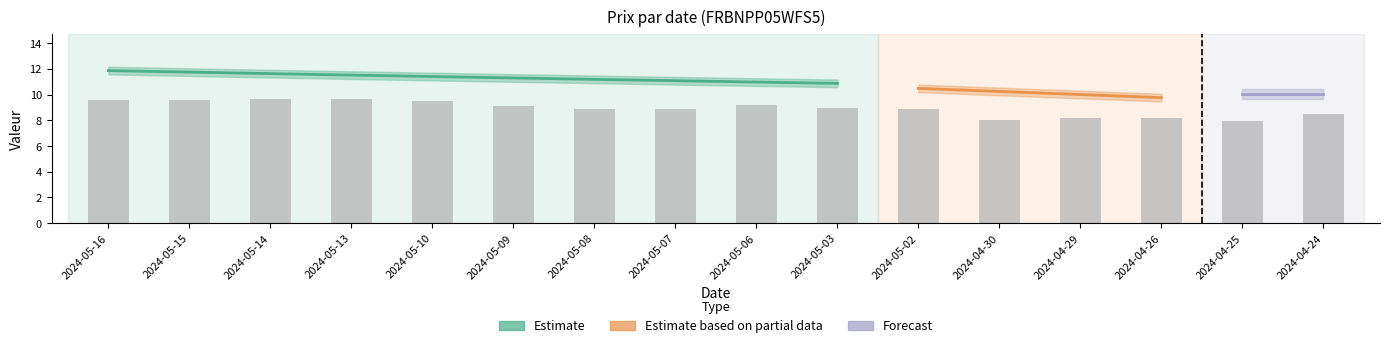

What is the label of the 8th bar from the left?

2024-05-07